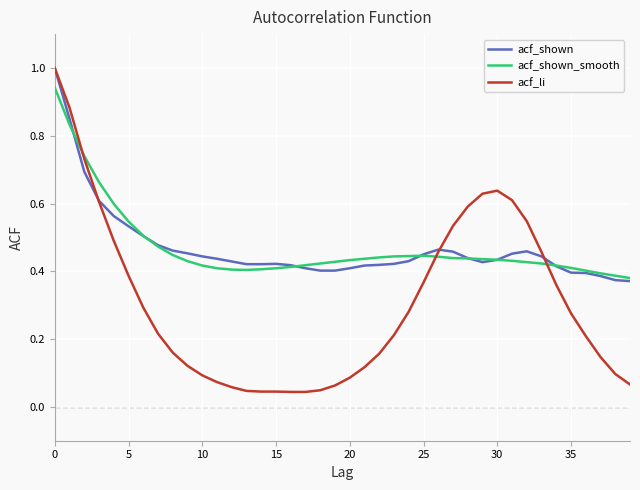

Which series has the largest range (max minus min)?

acf_li